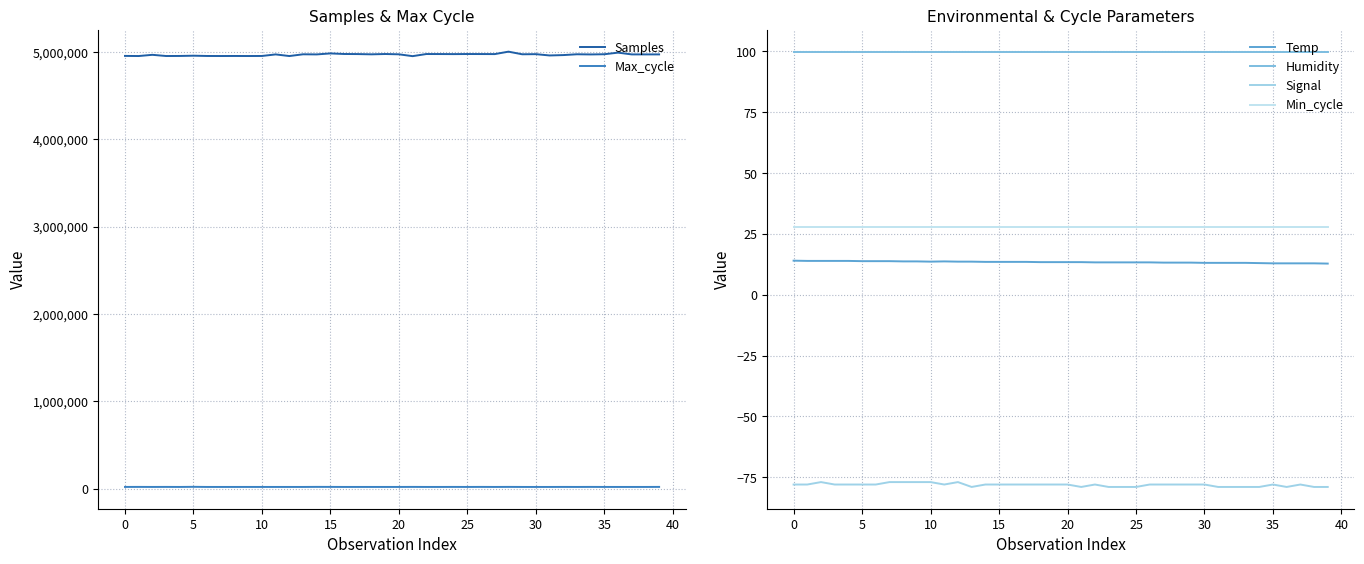

Is the value of Temp at 29 greater than the value of Max_cycle at 17?

No